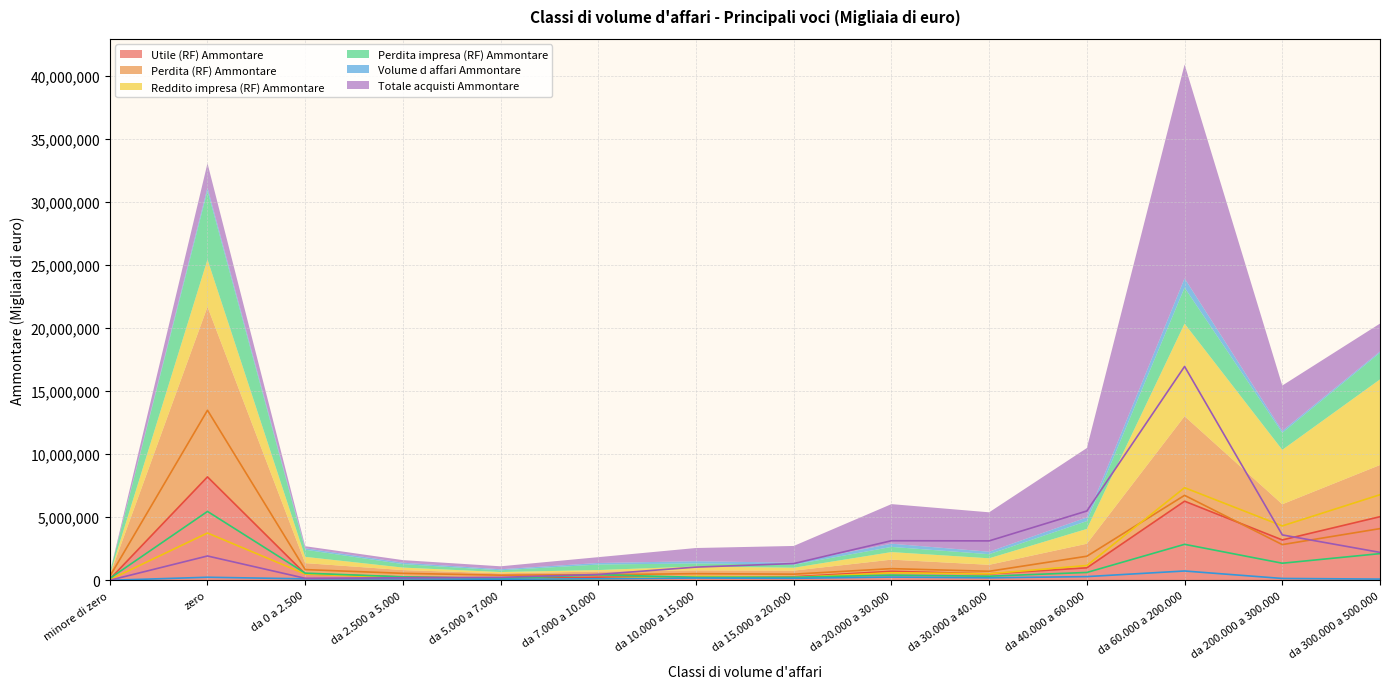

How many categories are shown in the chart?

14